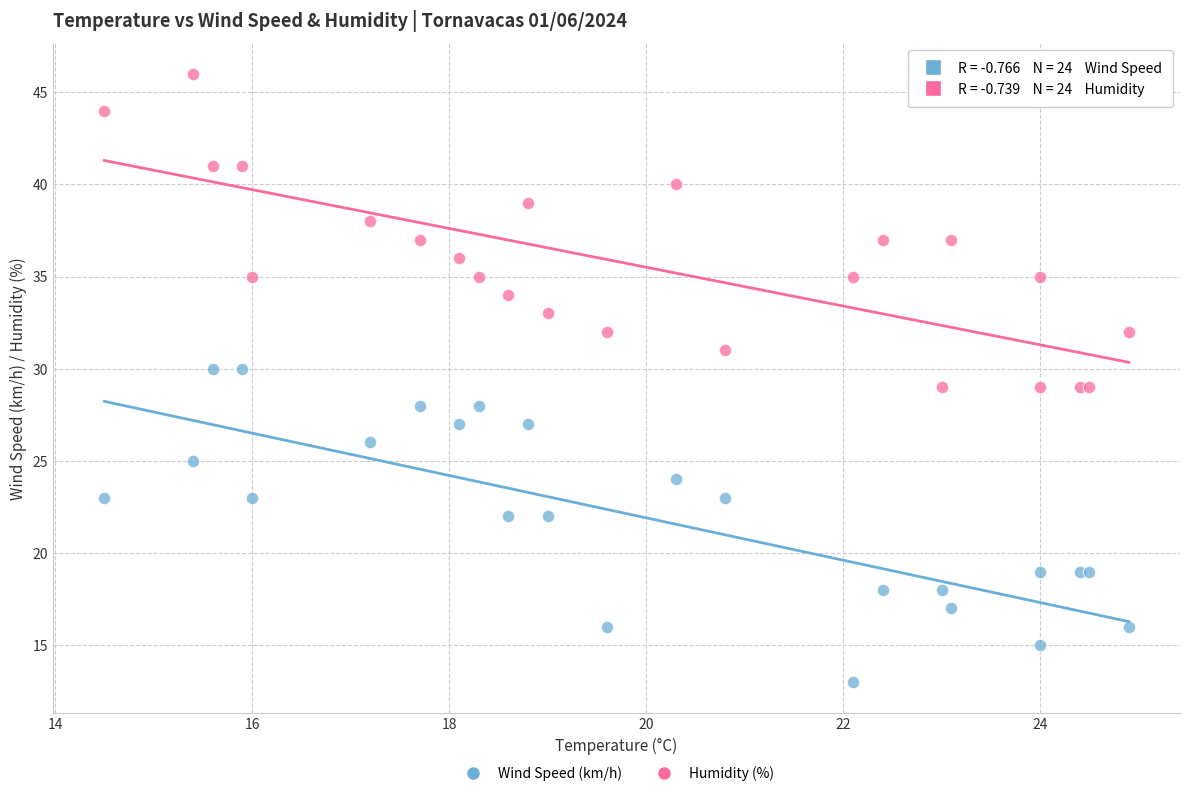

Which series contains the lowest Y value?

Wind Speed (km/h)